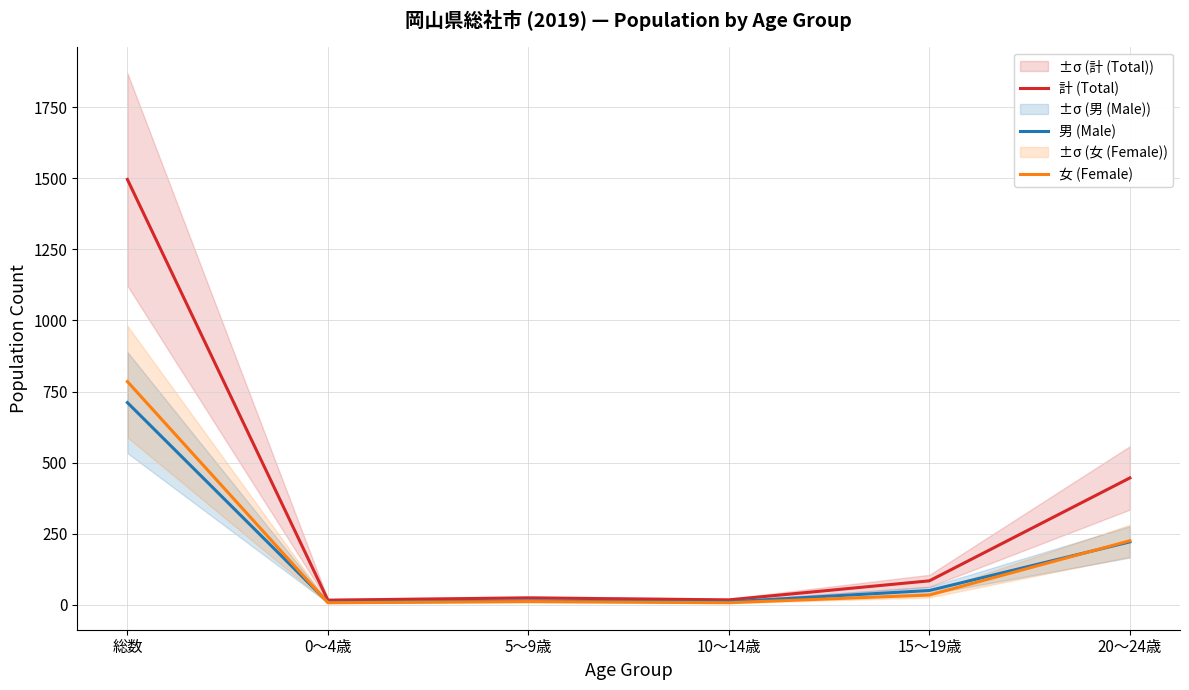

What is the lowest value of the 女 (Female) series?

7